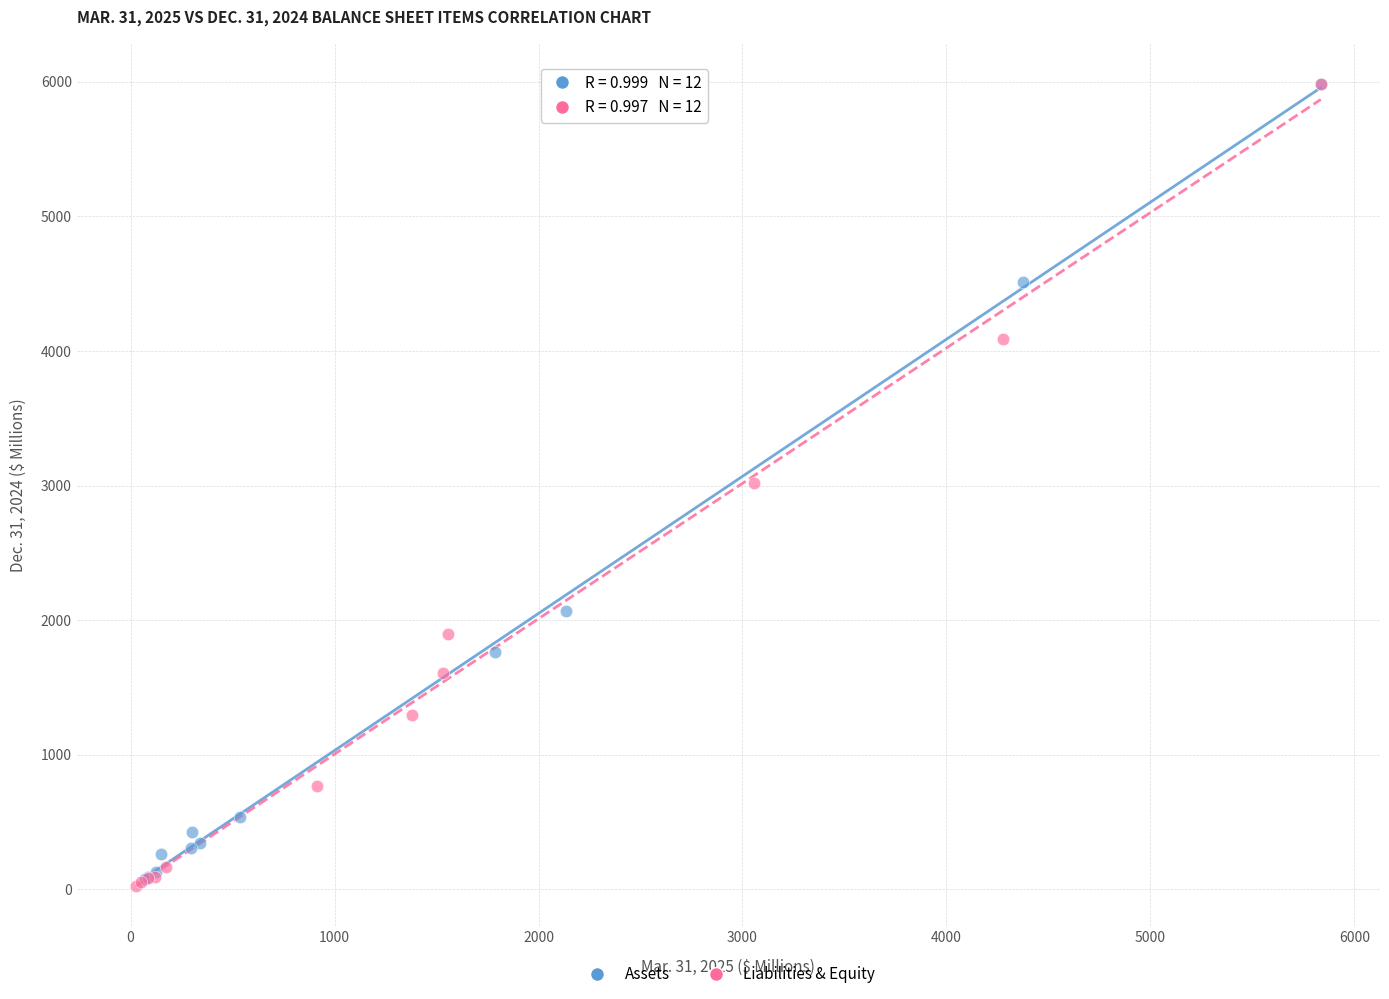

What are all the series names shown in the legend?

Assets, Liabilities & Equity